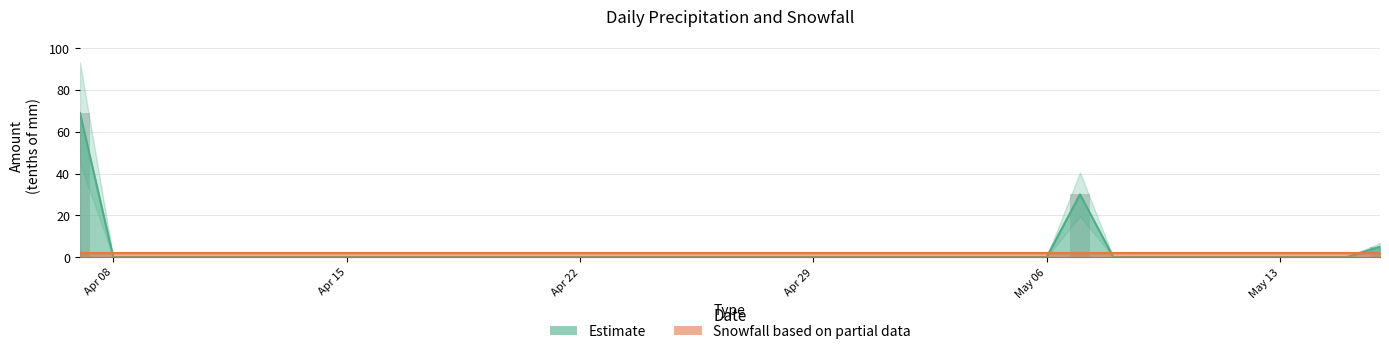

List the labels in order of value, smallest first.

2013-04-08, 2013-04-09, 2013-04-10, 2013-04-11, 2013-04-12, 2013-04-13, 2013-04-14, 2013-04-15, 2013-04-16, 2013-04-17, 2013-04-18, 2013-04-19, 2013-04-20, 2013-04-21, 2013-04-22, 2013-04-23, 2013-04-24, 2013-04-25, 2013-04-26, 2013-04-27, 2013-04-28, 2013-04-29, 2013-04-30, 2013-05-01, 2013-05-02, 2013-05-03, 2013-05-04, 2013-05-05, 2013-05-06, 2013-05-08, 2013-05-09, 2013-05-10, 2013-05-11, 2013-05-12, 2013-05-13, 2013-05-14, 2013-05-15, 2013-05-16, 2013-05-07, 2013-04-07